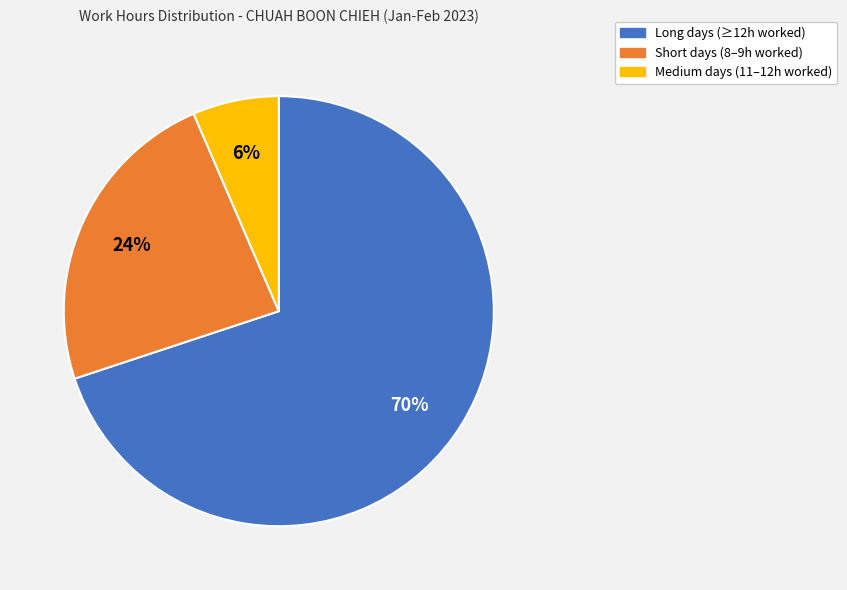

Is it true that Long days (≥12h worked) is 62% of the pie?

False